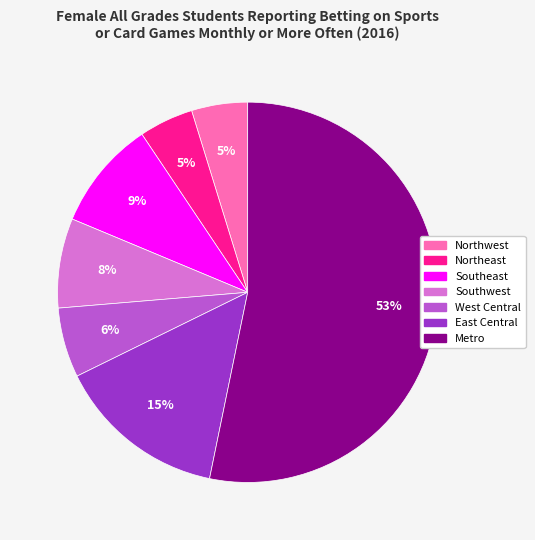

How many slices are in this pie chart?

7